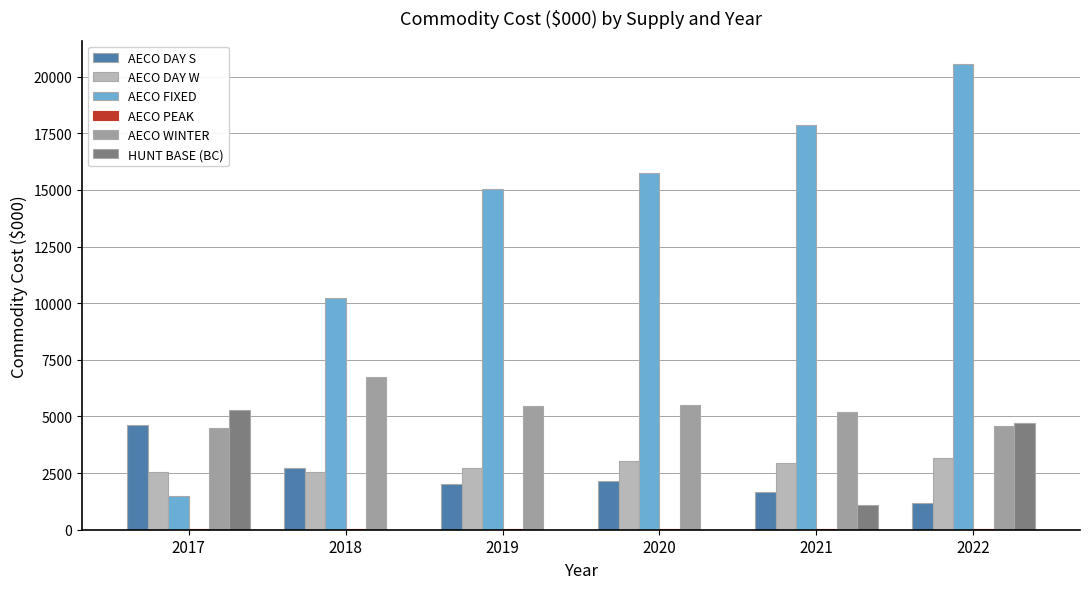

Which series changed the most between 2017 and 2019?

AECO FIXED